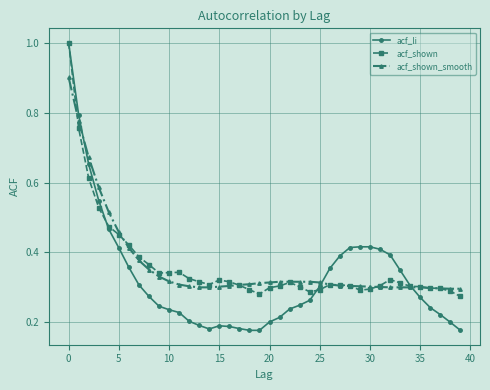

What is the greatest value displayed?

1.0